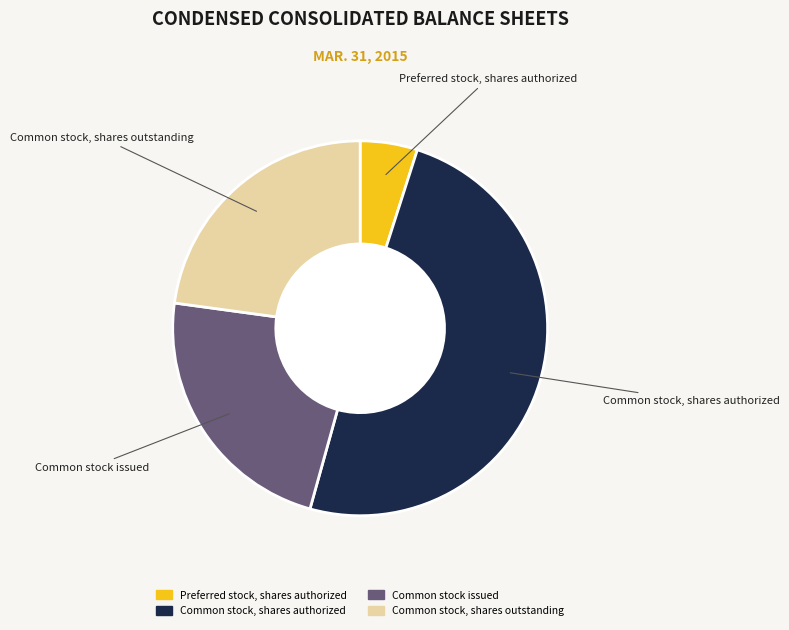

Is the sum of Common stock, shares outstanding and Preferred stock, shares authorized greater than half?

No